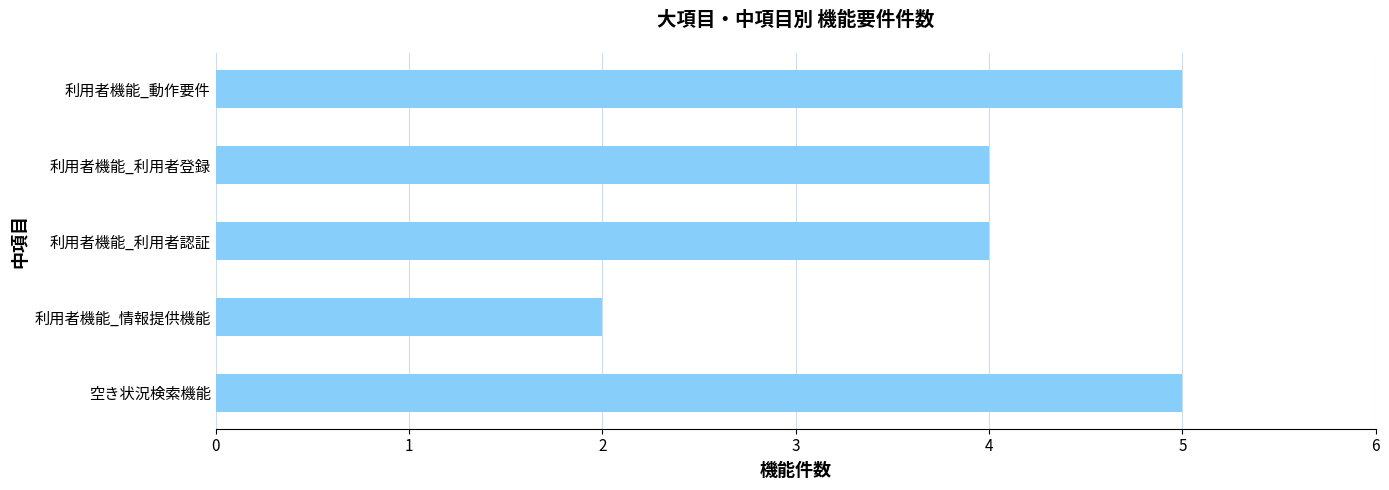

Read the value at 利用者機能_利用者登録.

4